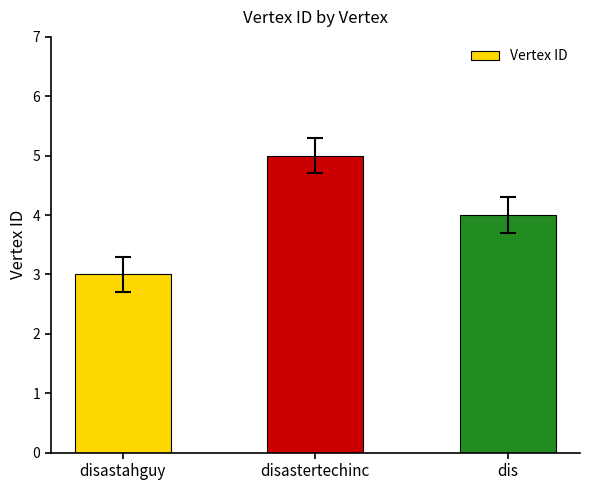

Is it true that the value at dis is 4?

True